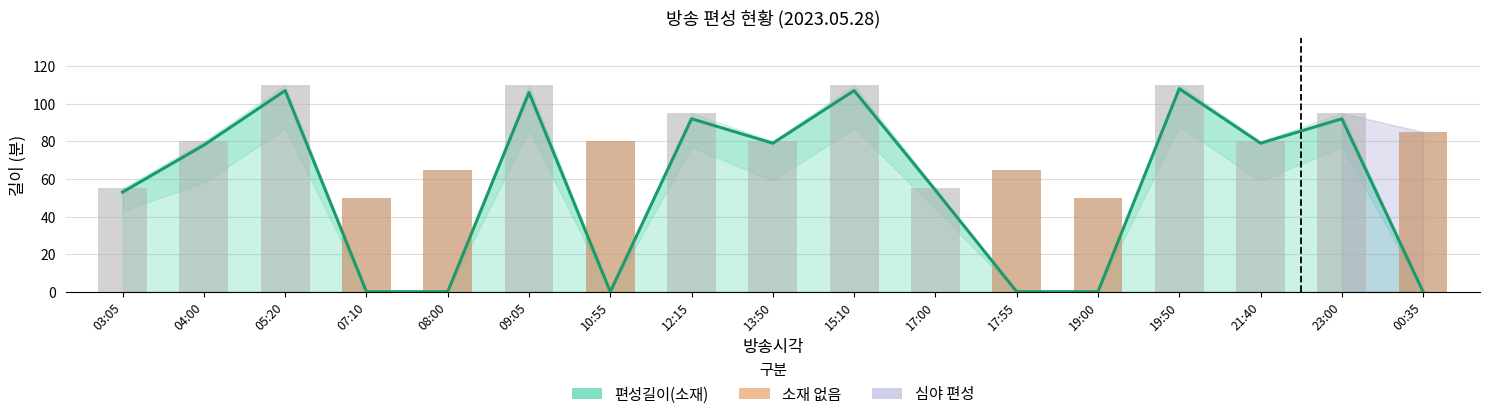

List the labels in order of 편성길이(소재) value, smallest first.

07:10, 08:00, 10:55, 17:55, 19:00, 00:35, 03:05, 17:00, 04:00, 13:50, 21:40, 12:15, 23:00, 09:05, 05:20, 15:10, 19:50